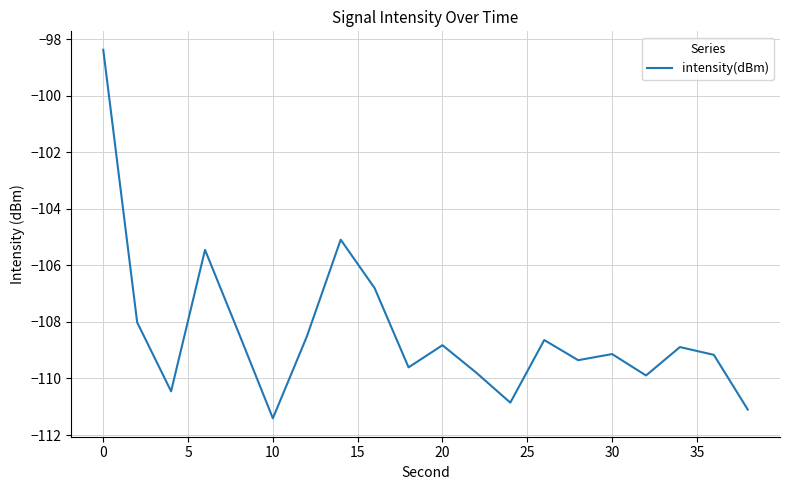

What is the sum of all values?

-2167.8